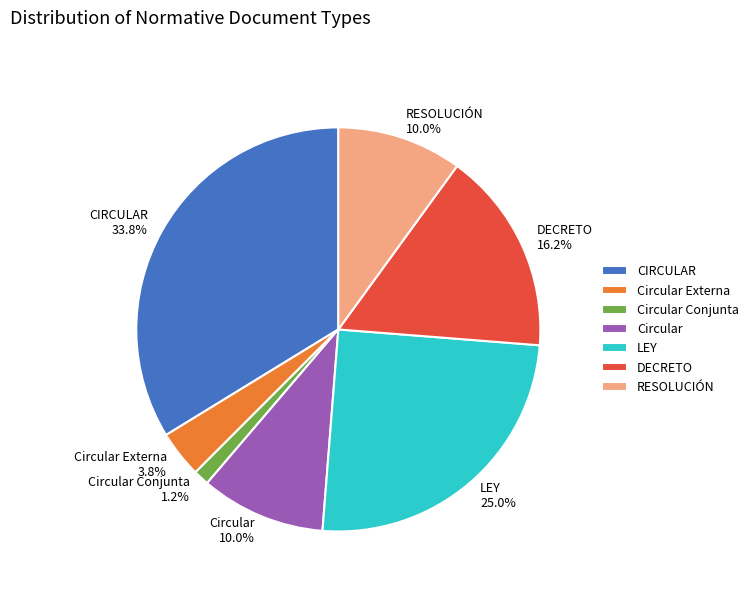

Which has a higher value, RESOLUCIÓN or DECRETO?

DECRETO